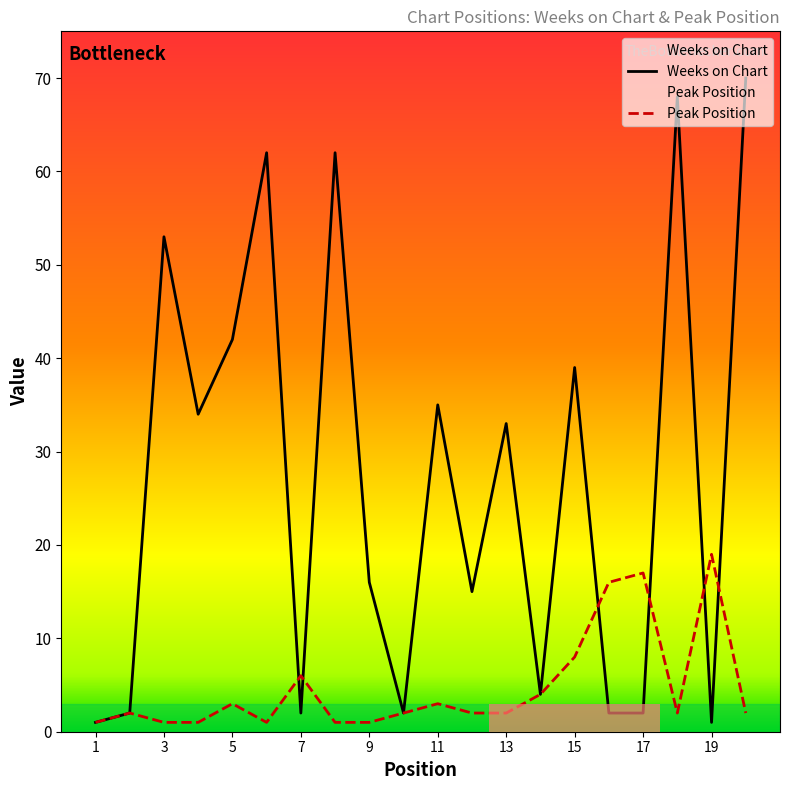

At which category is the sum across all series the highest?

20